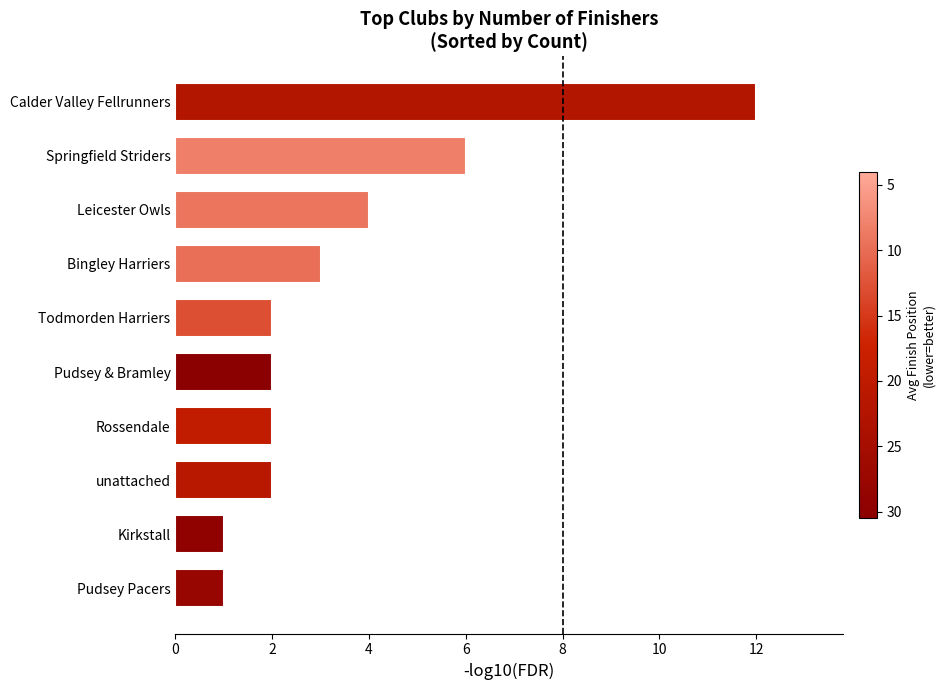

What is the smallest value displayed?

1